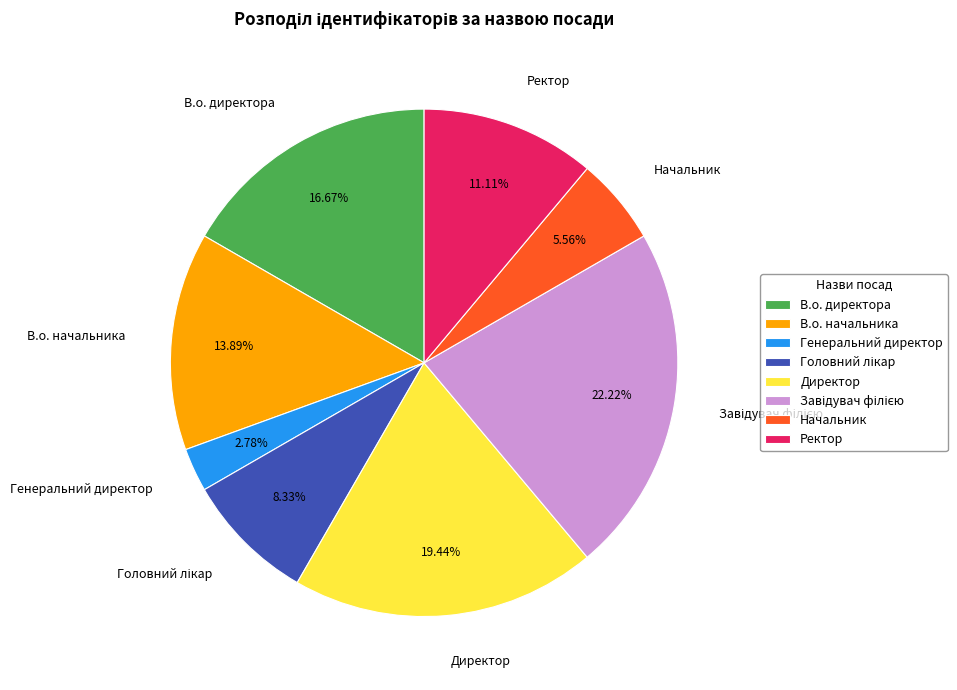

Is there a majority slice in this chart?

No